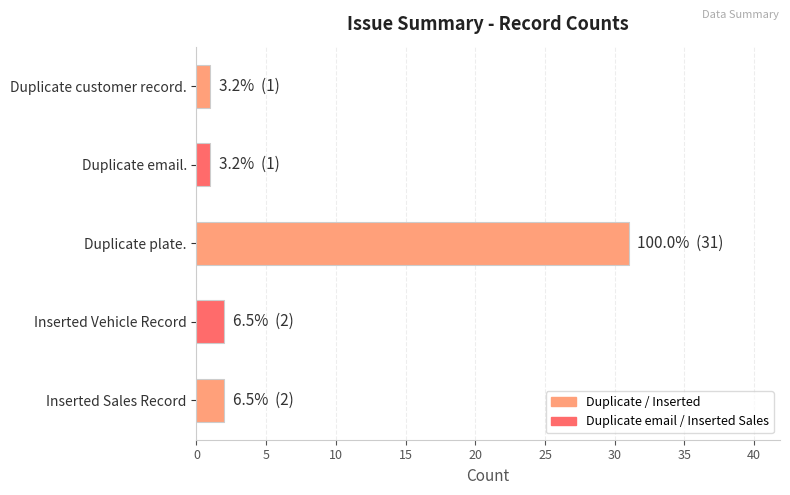

Reading bottom to top, list all the values displayed in this chart.

2	2	31	1	1